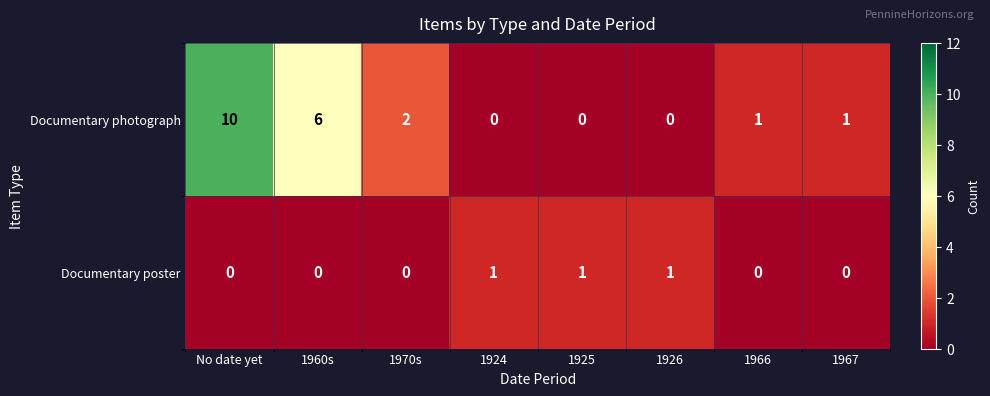

At which label is Documentary photograph closest to 5?

1960s